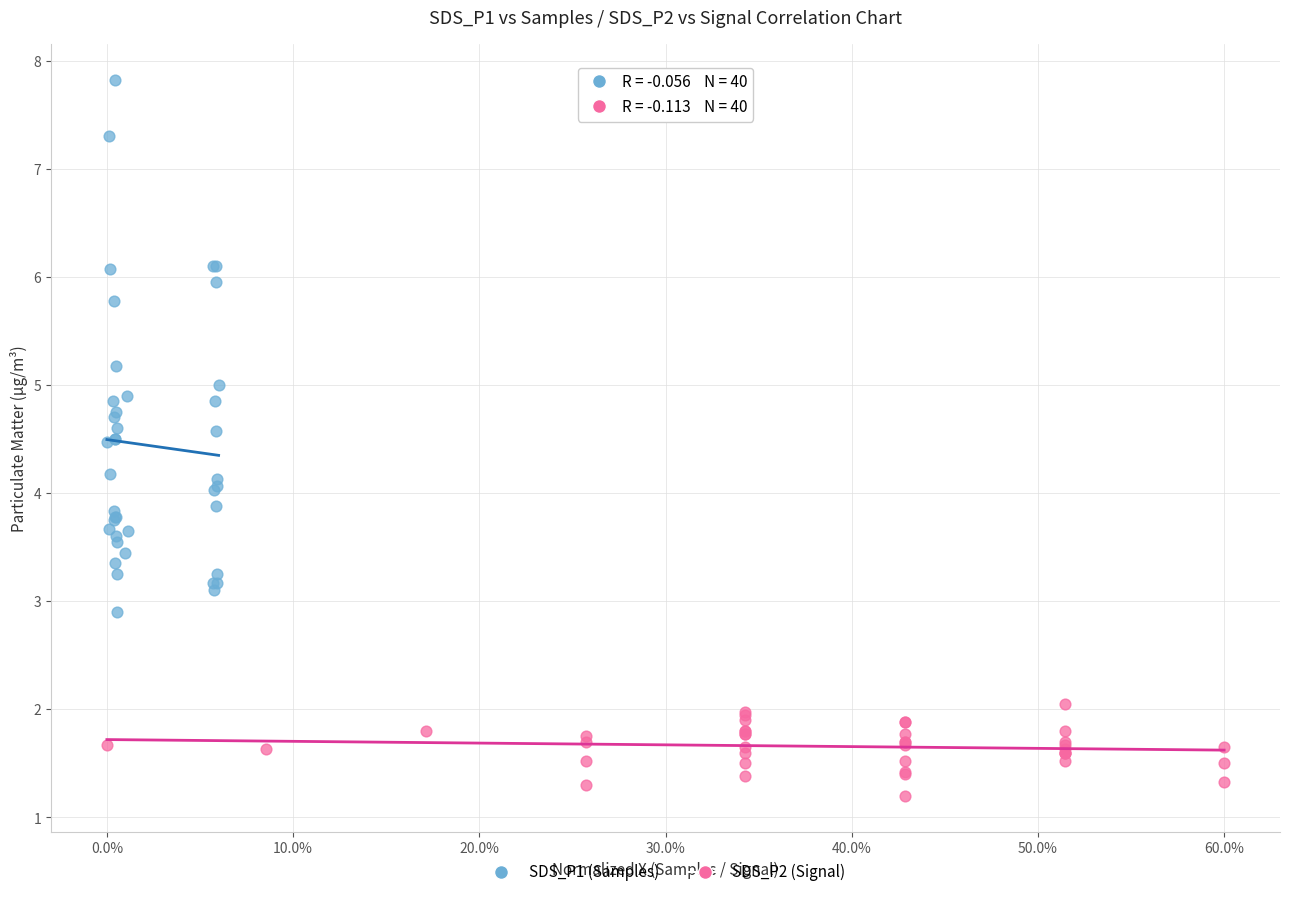

Which series contains the lowest Y value?

SDS_P2 (Signal)